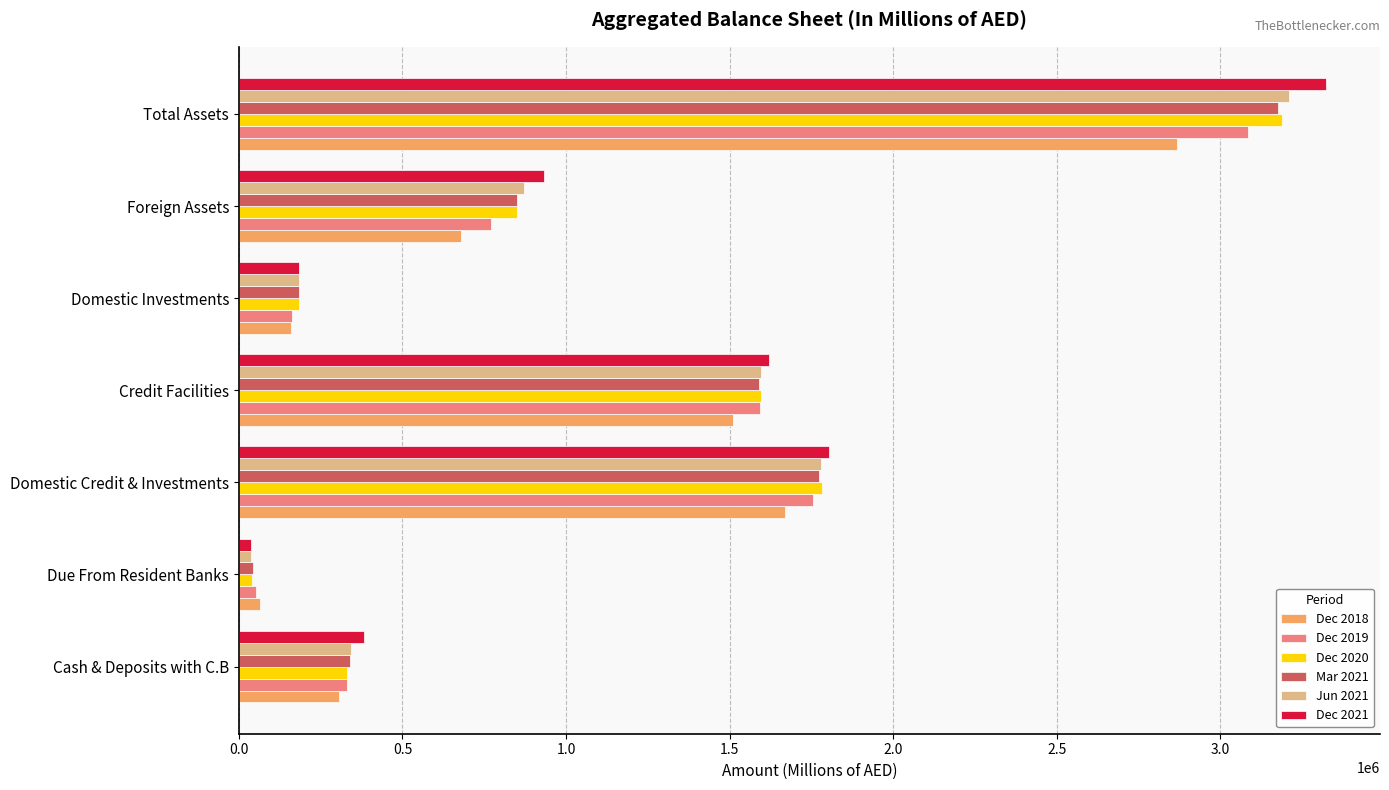

Which series changed the most between Domestic Credit & Investments and Domestic Investments?

Dec 2021